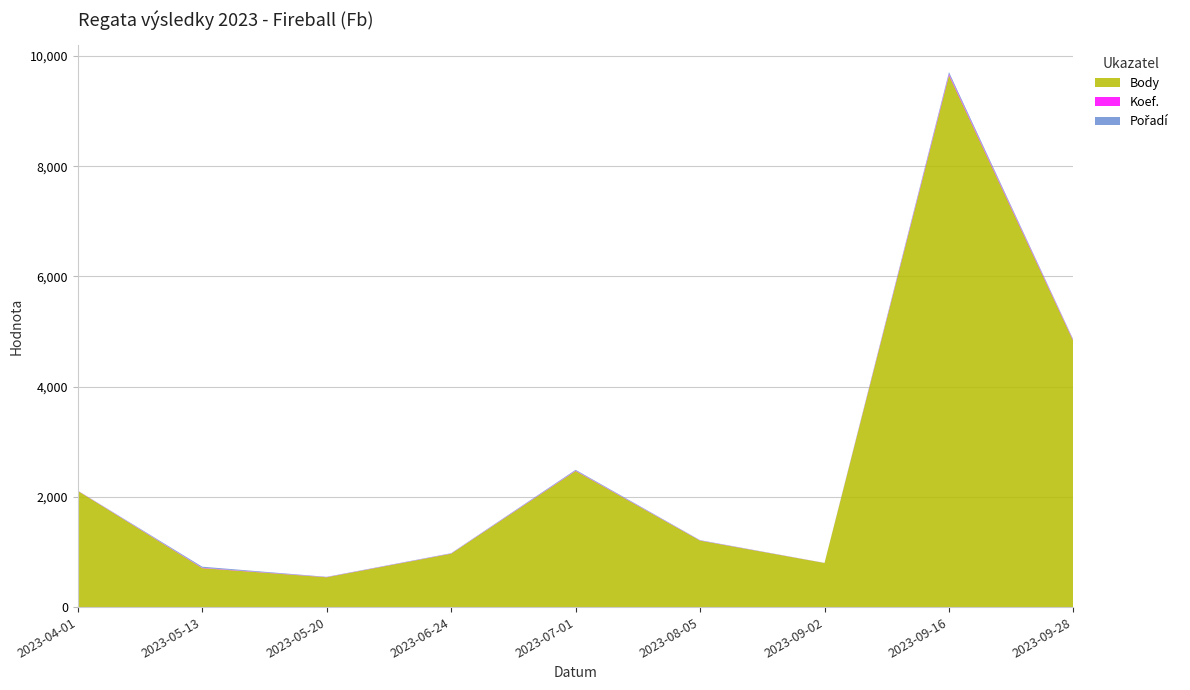

Reading left to right, extract all data points from this chart.

Body: 2109	707	541	969	2470	1206	800	9649	4824
Koef.: 3	7	3	3	7	3	1	24	12
Pořadí: 2	19	5	6	14	6	1	35	13